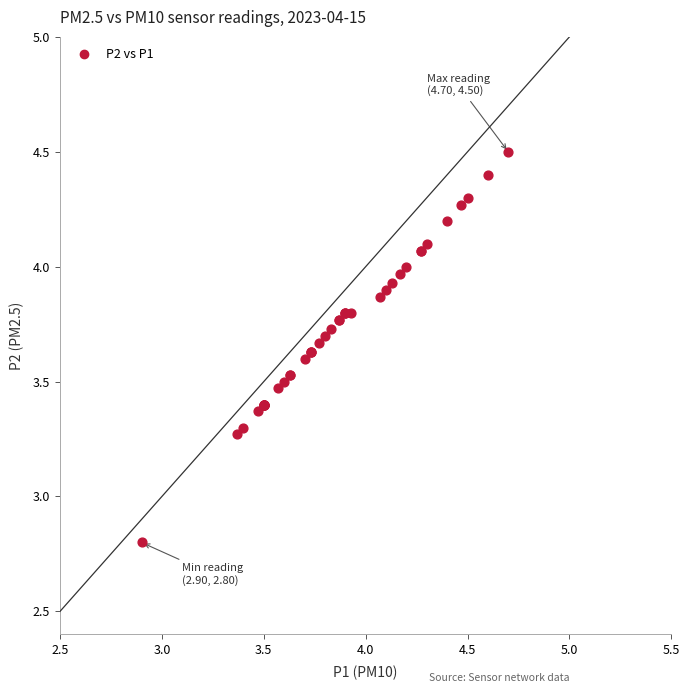

What Y value in the scatter plot is closest to 3?

2.8